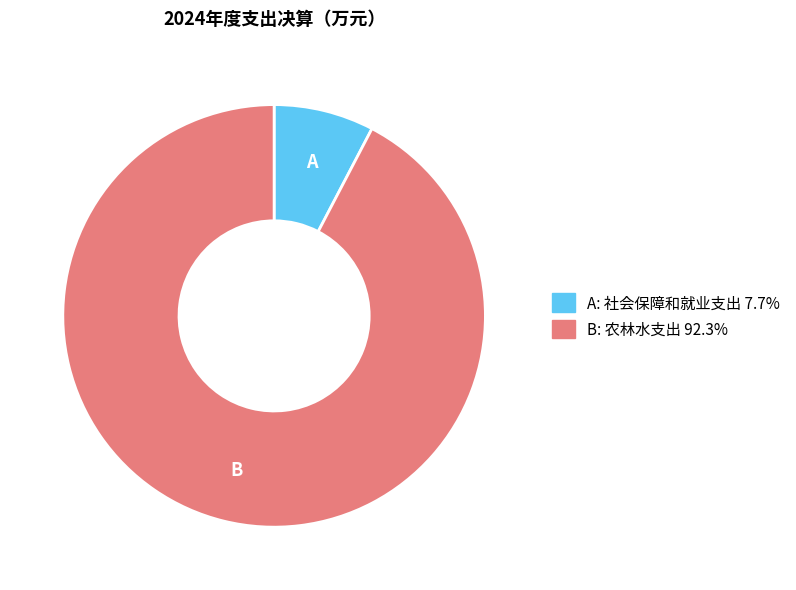

Is there any slice that represents more than half of the pie?

Yes